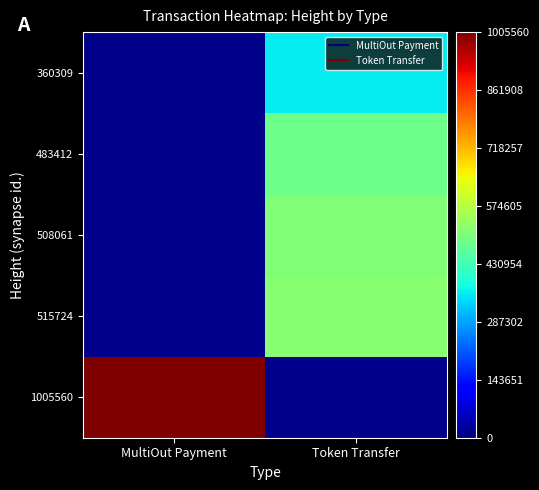

At which label does 515724 reach its minimum?

MultiOut Payment